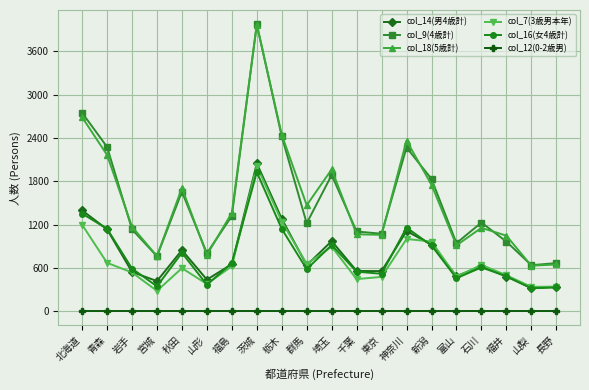

What is the difference between the highest and lowest values at 福島?

1363